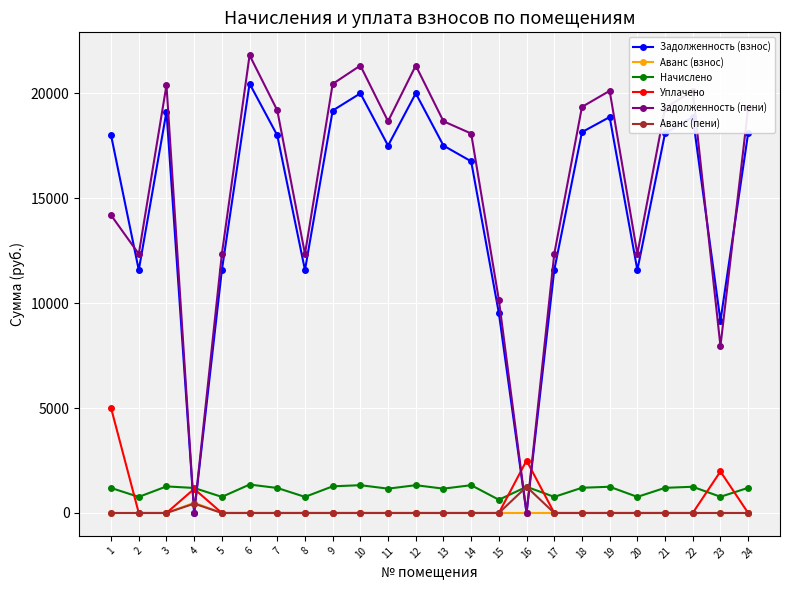

True or false: Задолженность (взнос) and Аванс (взнос) intersect in this chart.

True